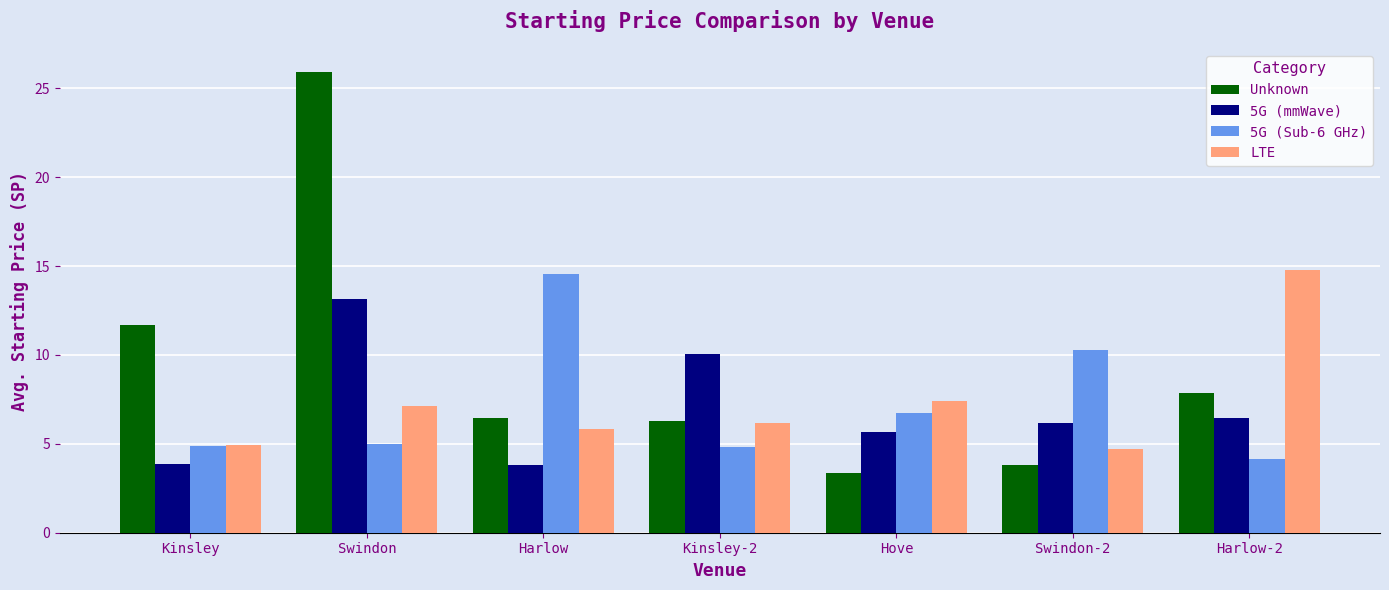

What position from the left is Harlow-2?

7